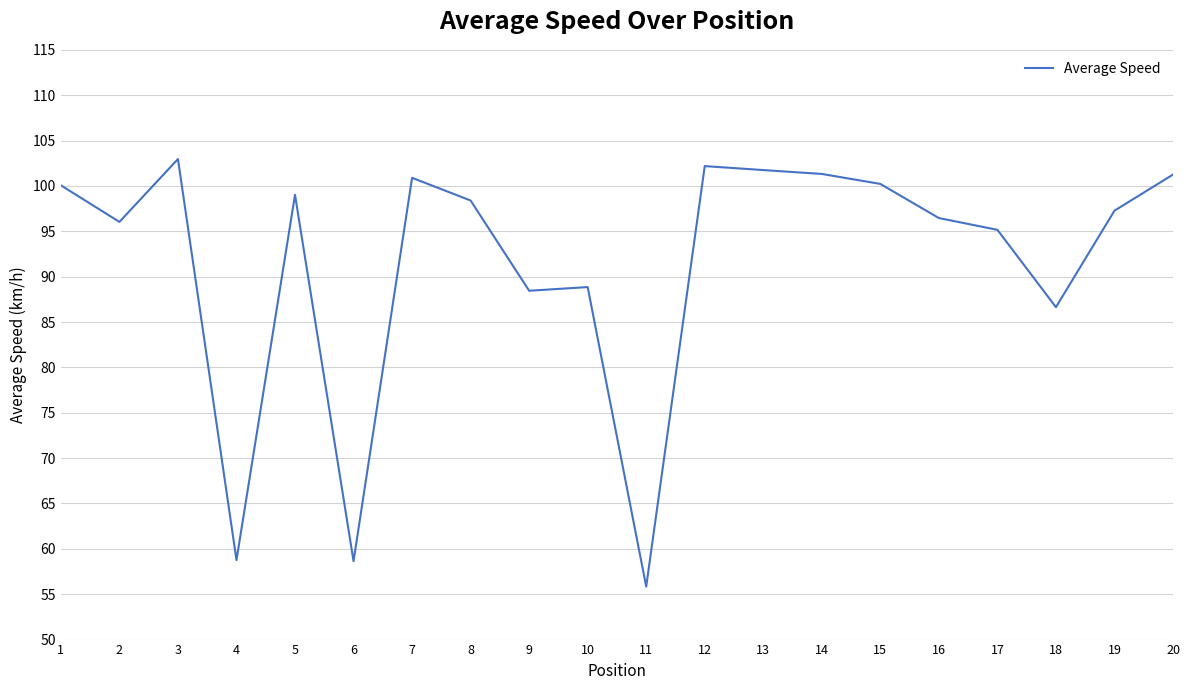

Which category has the lowest value across all series?

11